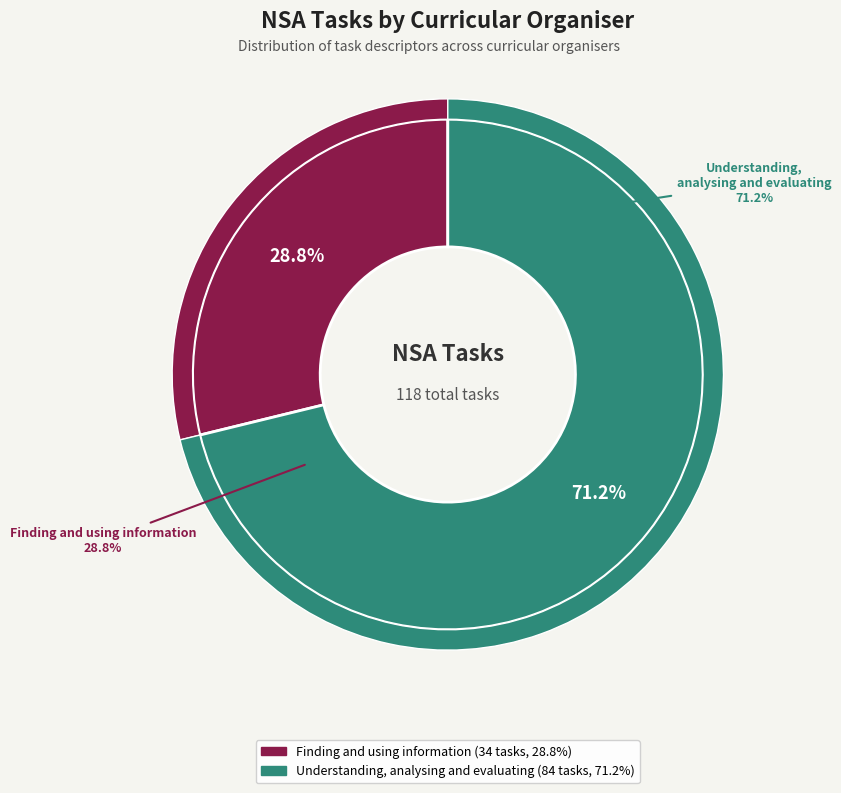

Does any single category account for the majority?

Yes